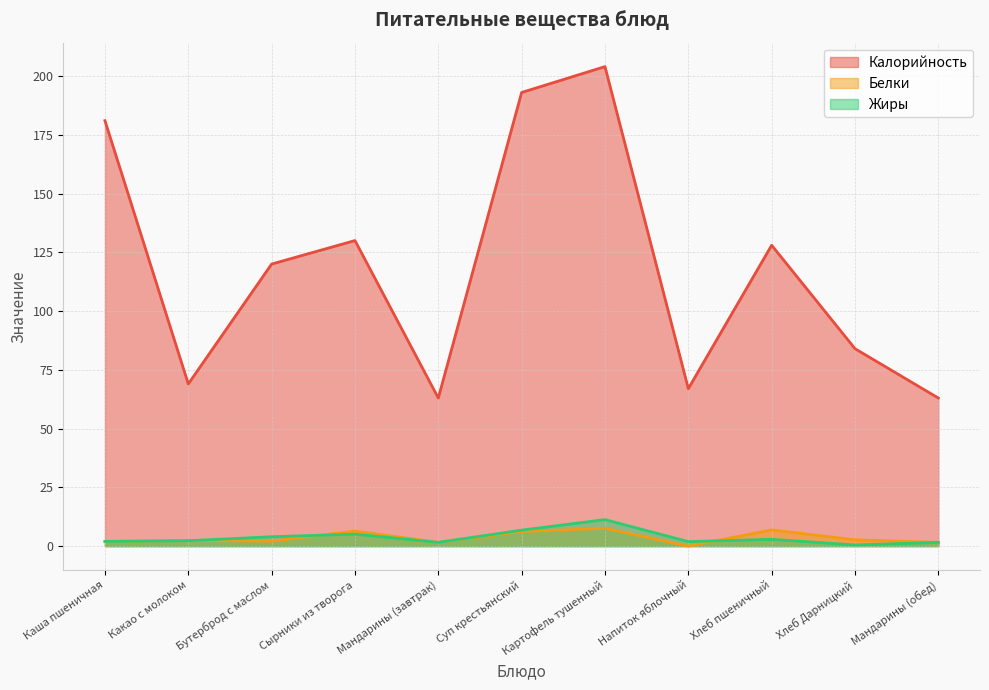

What is the total value across all series at Бутерброд с маслом?

126.1